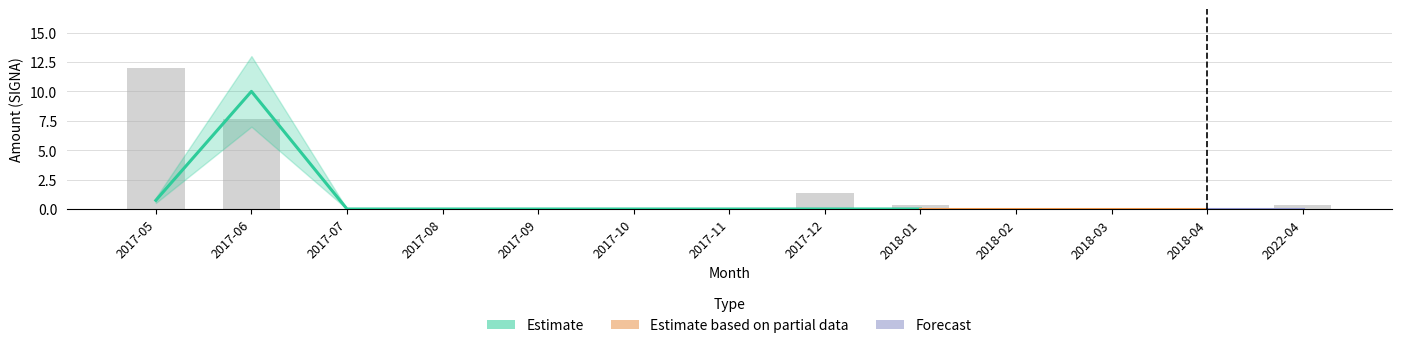

Reading left to right, transcribe all the data shown in this chart.

2017-05=12.0	2017-06=7.7	2017-07=0.0	2017-08=0.0	2017-09=0.0	2017-10=0.0	2017-11=0.0	2017-12=1.3	2018-01=0.3	2018-02=0.0	2018-03=0.0	2018-04=0.0	2022-04=0.3